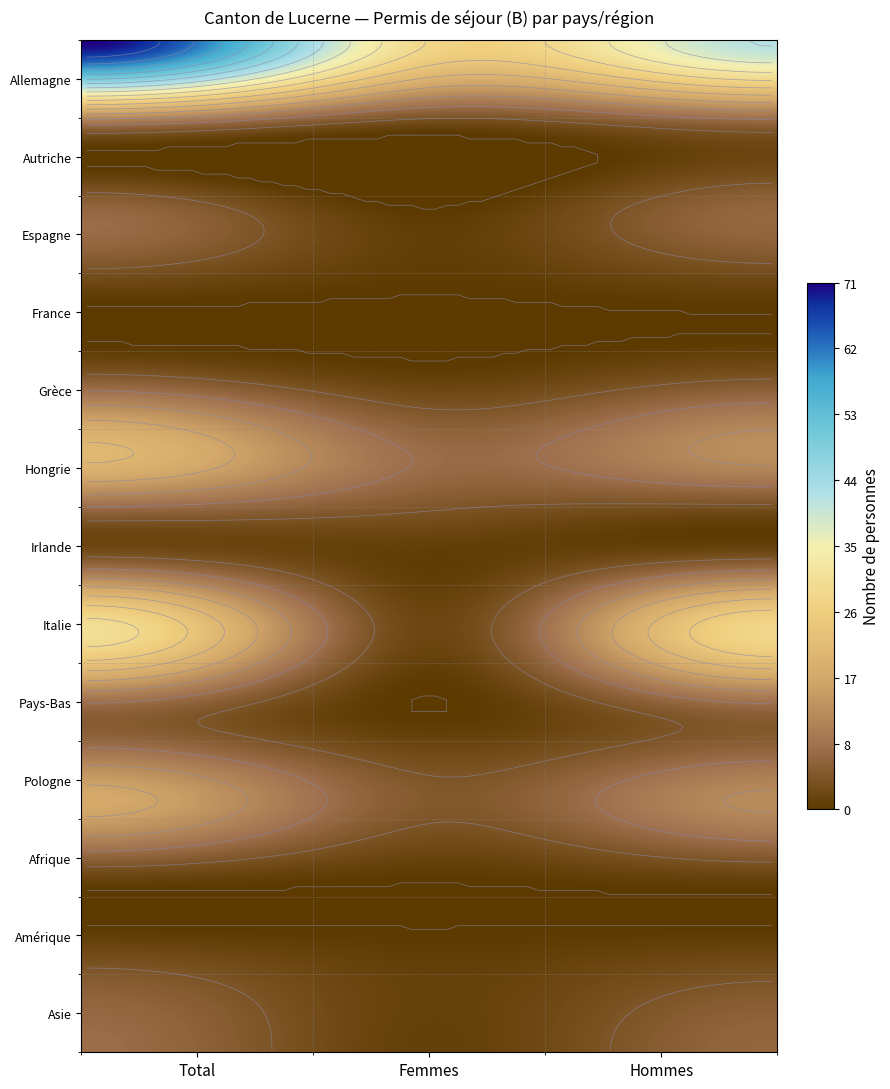

Read the Grèce value at Total.

5